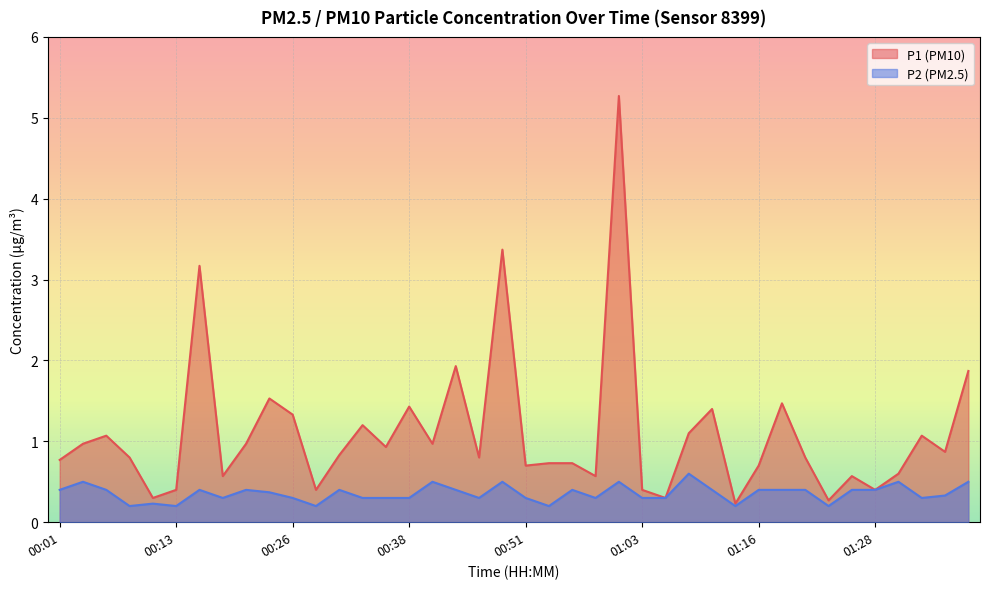

Reading left to right, list all the values displayed in this chart.

P1: 0.8	1.0	1.1	0.8	0.3	0.4	3.2	0.6	1.0	1.5	1.3	0.4	0.8	1.2	0.9	1.4	1.0	1.9	0.8	3.4	0.7	0.7	0.7	0.6	5.3	0.4	0.3	1.1	1.4	0.2	0.7	1.5	0.8	0.3	0.6	0.4	0.6	1.1	0.9	1.9
P2: 0.4	0.5	0.4	0.2	0.2	0.2	0.4	0.3	0.4	0.4	0.3	0.2	0.4	0.3	0.3	0.3	0.5	0.4	0.3	0.5	0.3	0.2	0.4	0.3	0.5	0.3	0.3	0.6	0.4	0.2	0.4	0.4	0.4	0.2	0.4	0.4	0.5	0.3	0.3	0.5